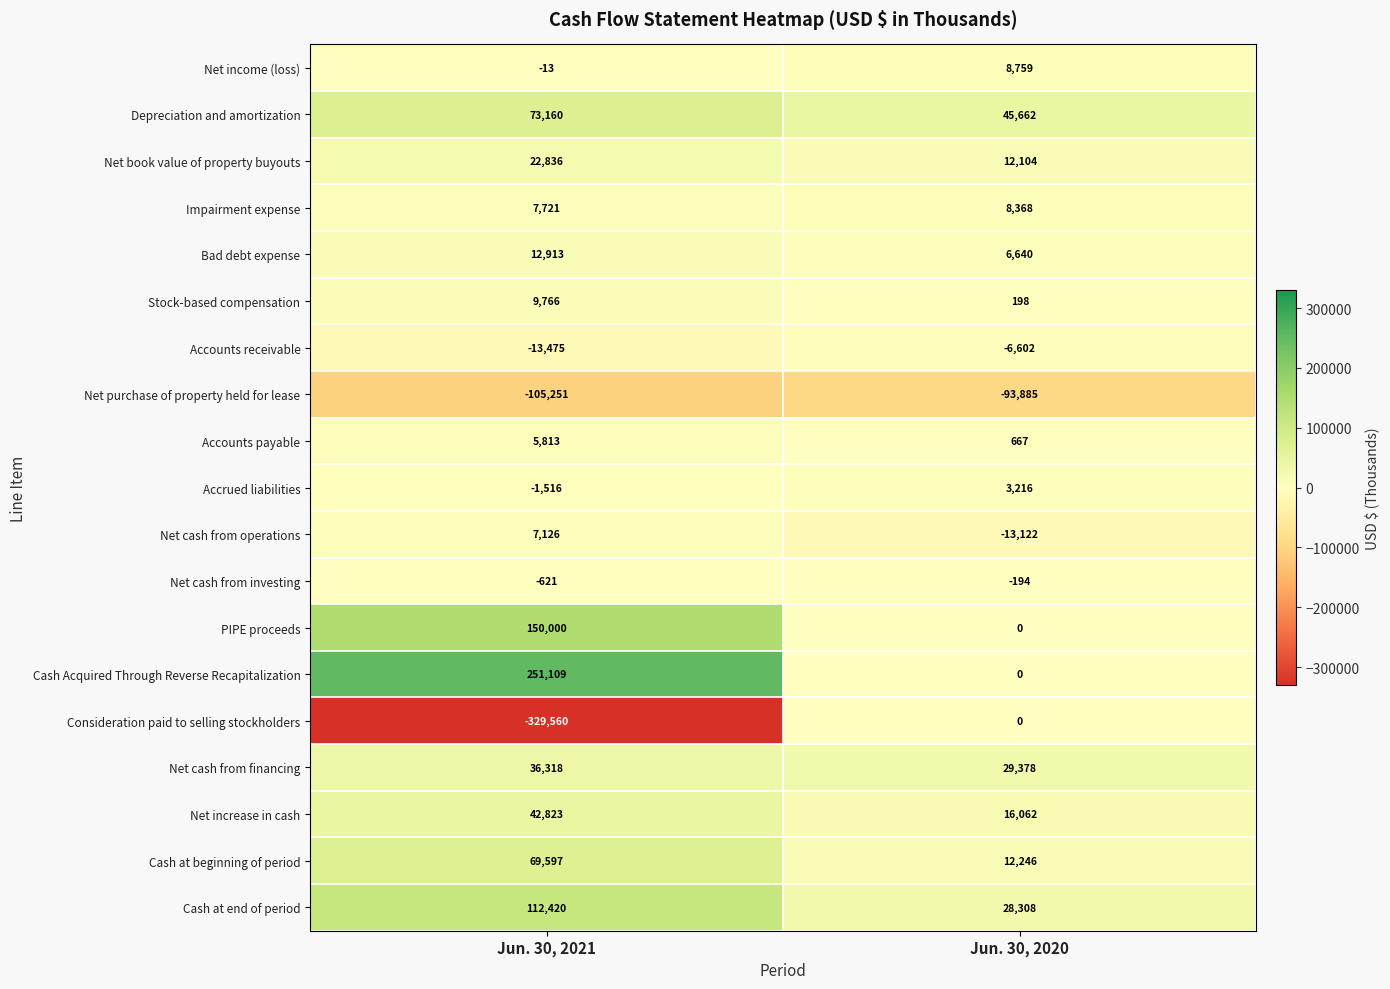

What is the difference between the maximum and minimum values in the Consideration paid to selling stockholders series?

329560